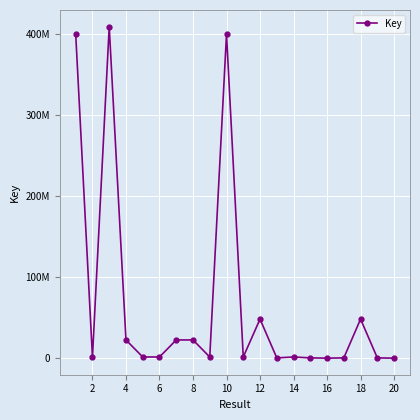

Reading left to right, extract all data points from this chart.

400294867	1181207	409416134	22481977	1438639	1438628	22483047	22481733	1438632	400293168	1438621	48218101	335869	1438599	335861	6177	335859	48218024	335867	6581